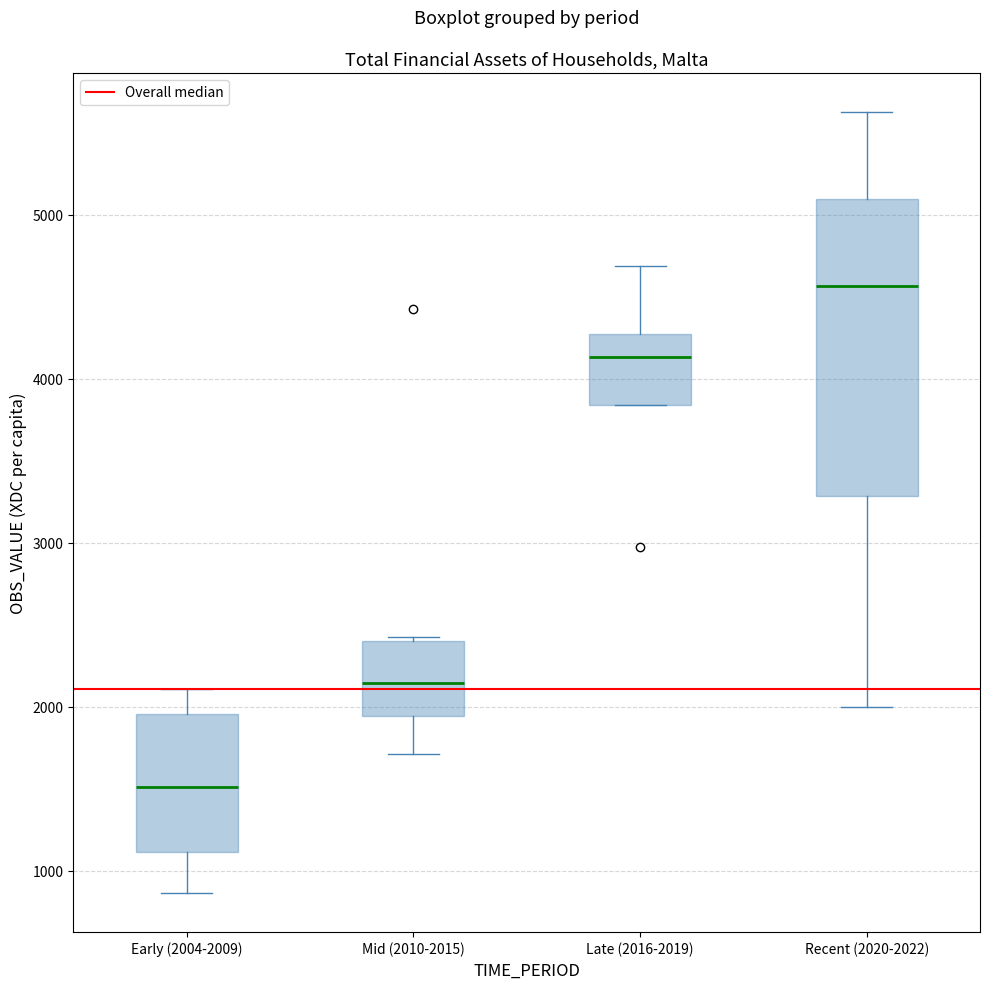

Which box's median line is the lowest?

Early (2004-2009)